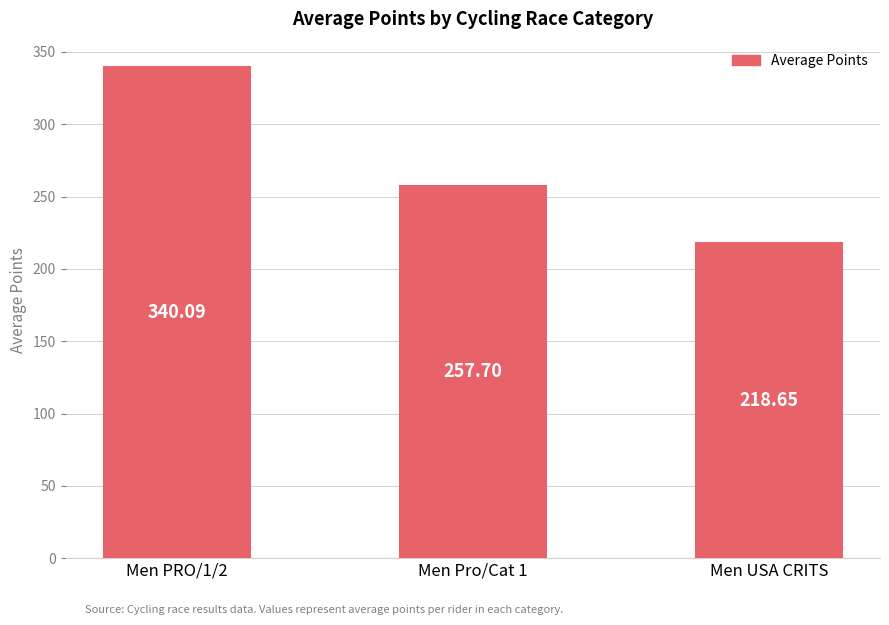

Reading right to left, extract all data points from this chart.

Men USA CRITS=218.7	Men Pro/Cat 1=257.7	Men PRO/1/2=340.1